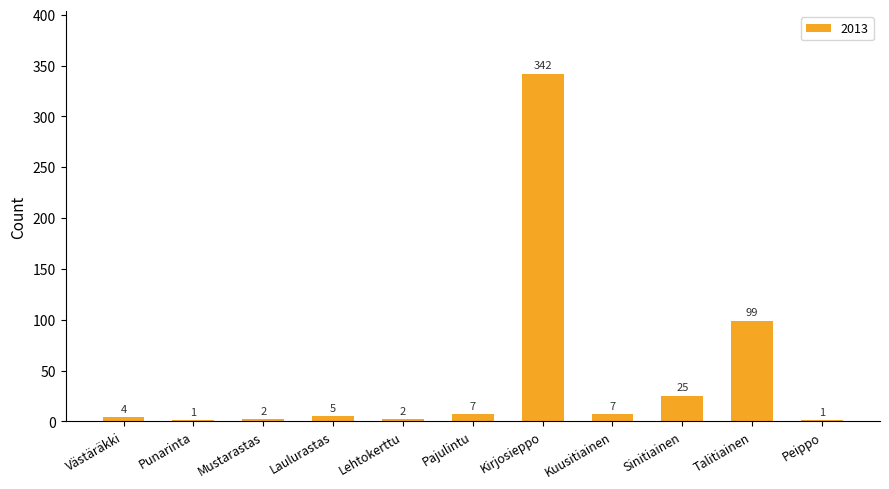

Reading left to right, list all the values displayed in this chart.

Västäräkki=4	Punarinta=1	Mustarastas=2	Laulurastas=5	Lehtokerttu=2	Pajulintu=7	Kirjosieppo=342	Kuusitiainen=7	Sinitiainen=25	Talitiainen=99	Peippo=1